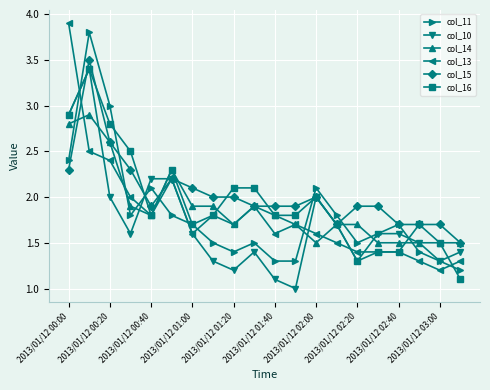

What is the value of the col_11 point at the 13th from the left?

2.1